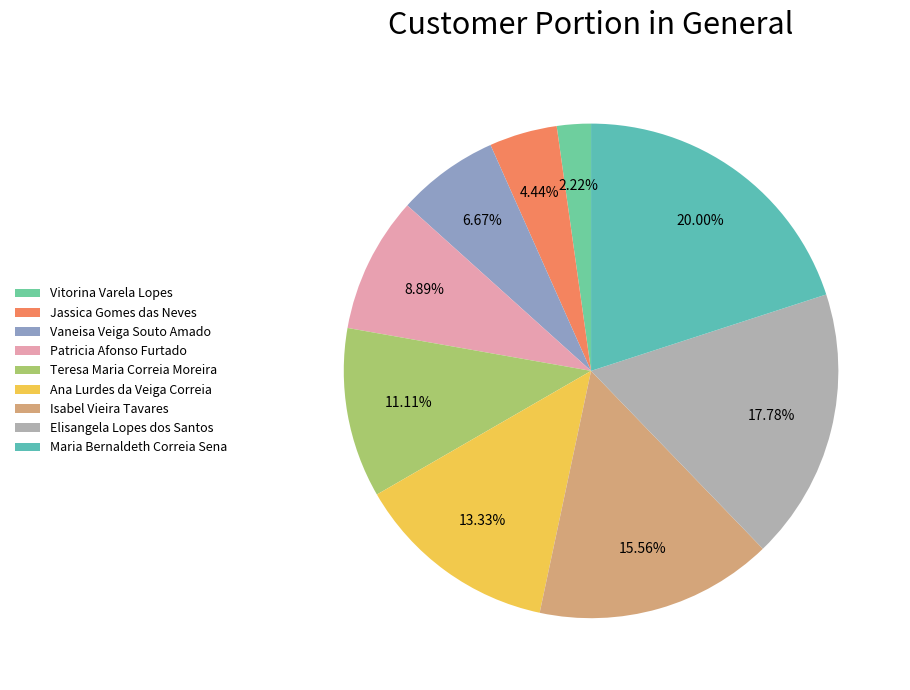

To the nearest percent, what is the difference between the Maria Bernaldeth Correia Sena and Teresa Maria Correia Moreira slice percentages?

9%